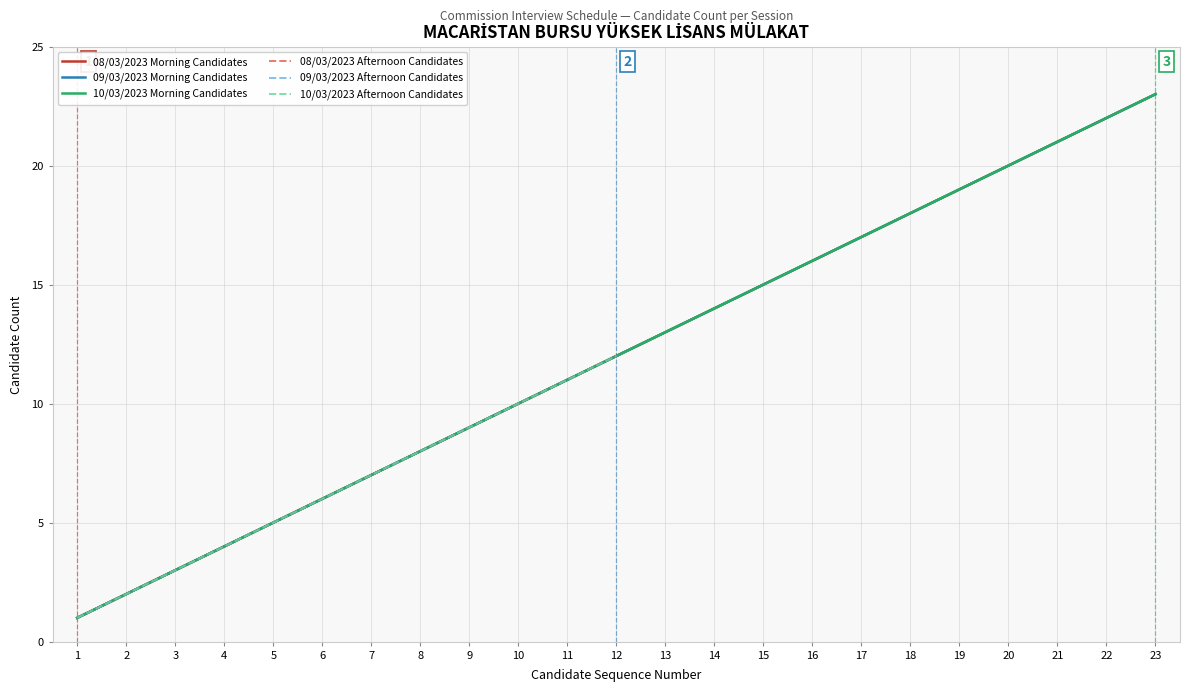

What is the value of the 09/03/2023 Morning Candidates point at the 12th from the left?

12